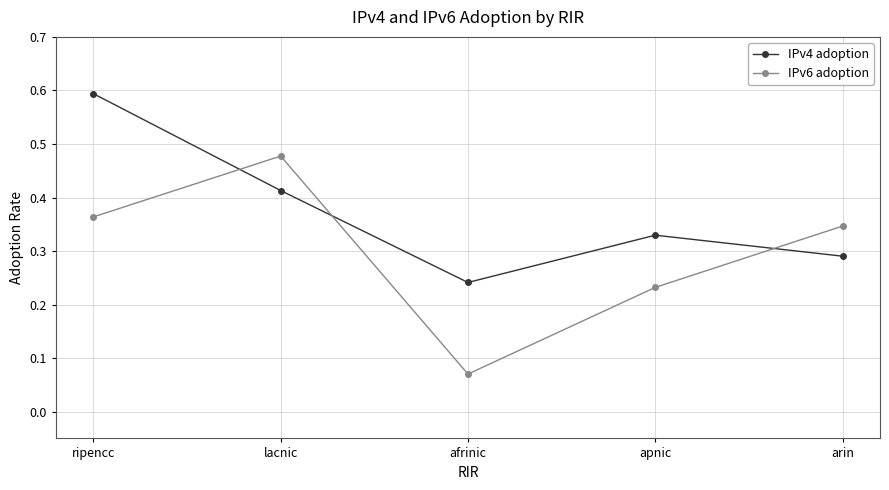

Count the IPv4 adoption values in the range 0 to 1.

5